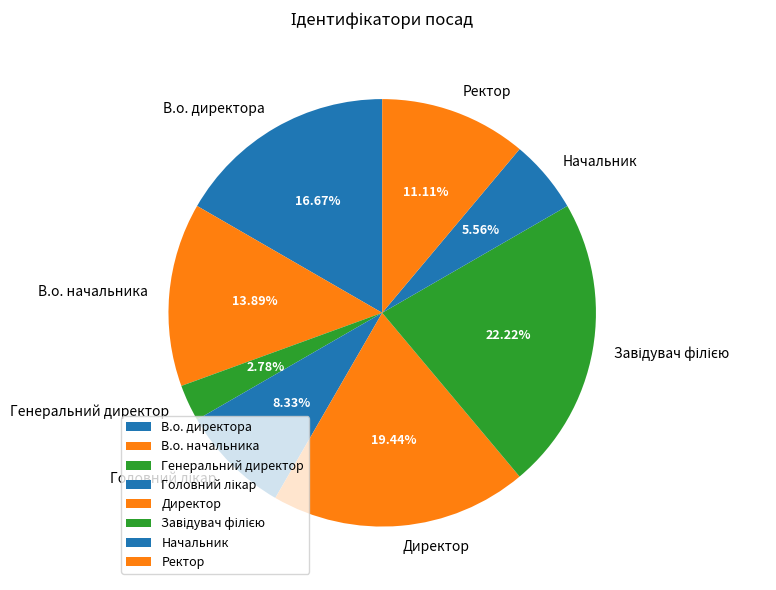

To the nearest percent, what portion does Генеральний директор represent?

3%